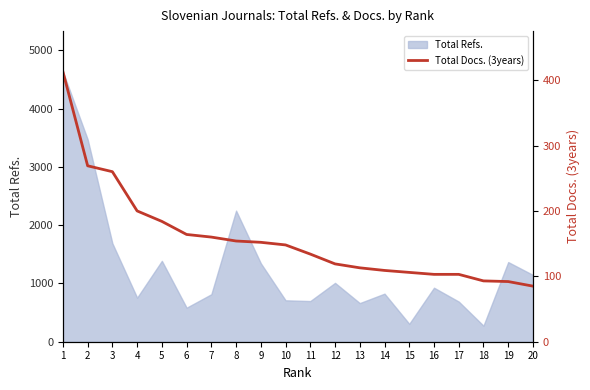

What is the smallest value displayed?

85